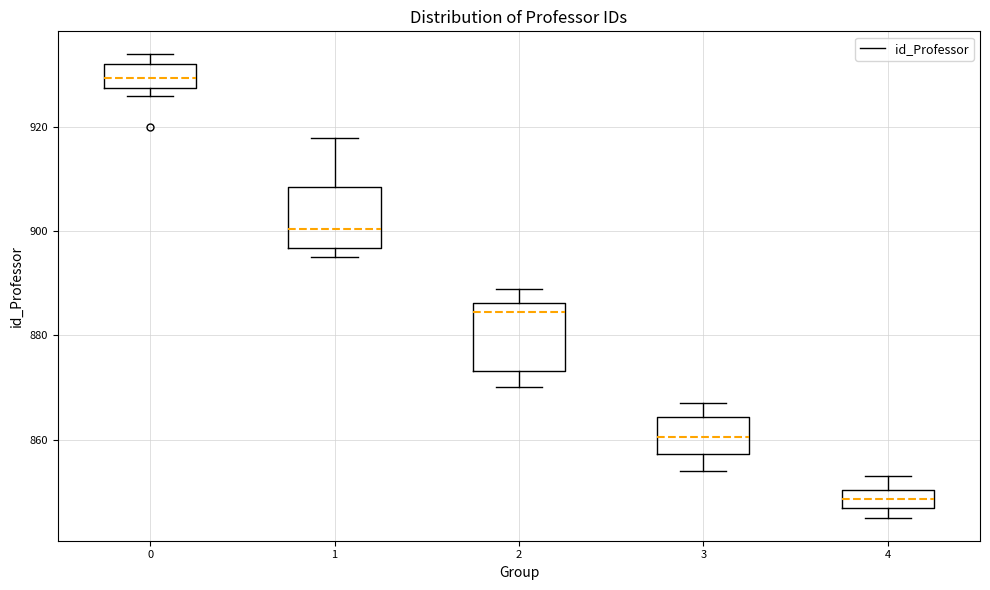

Where does the upper whisker of the box at x = 1 end on the y-axis? The values are not printed on the chart, so give them approximately, as read against the axis.

918